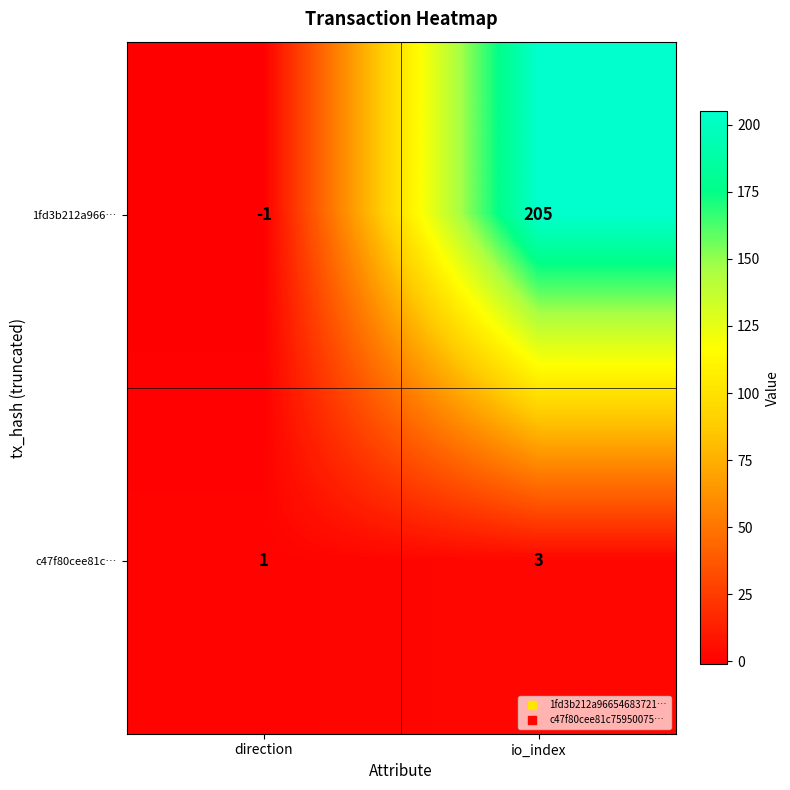

What is the greatest value displayed?

205